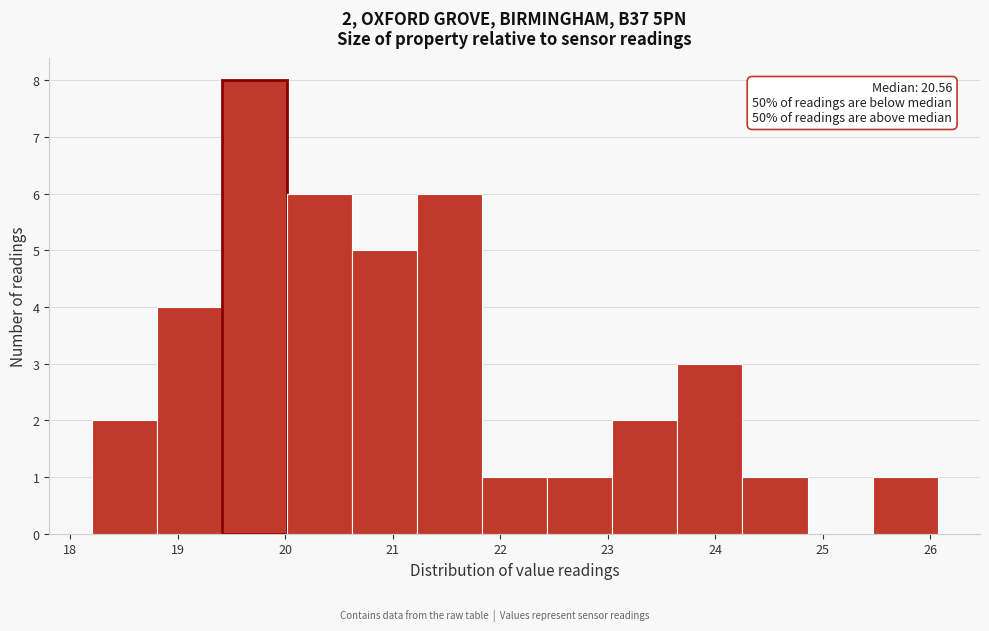

Which range on the x-axis has the tallest bar?

19.4 to 20.0